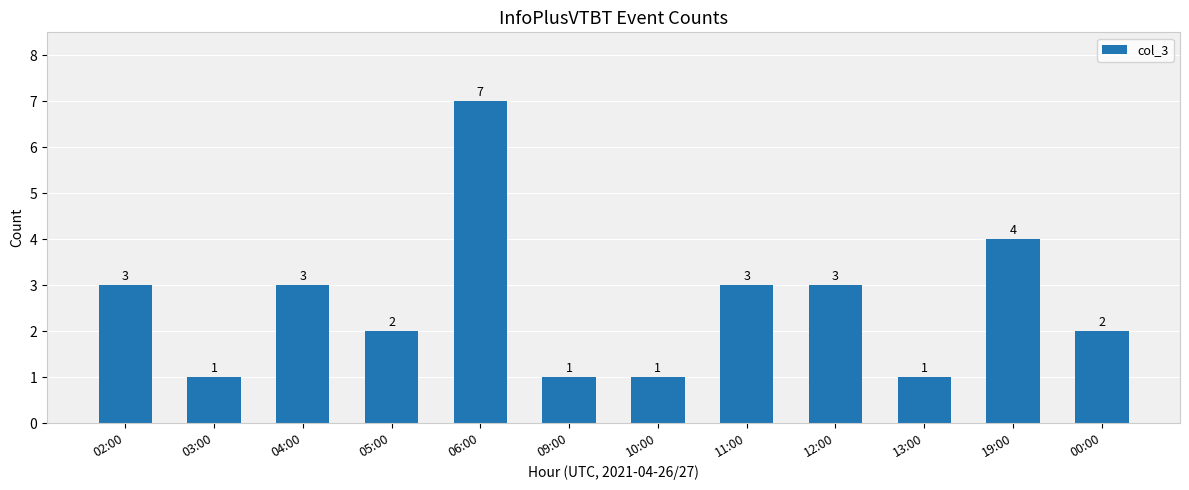

Count the number of categories in the chart.

12